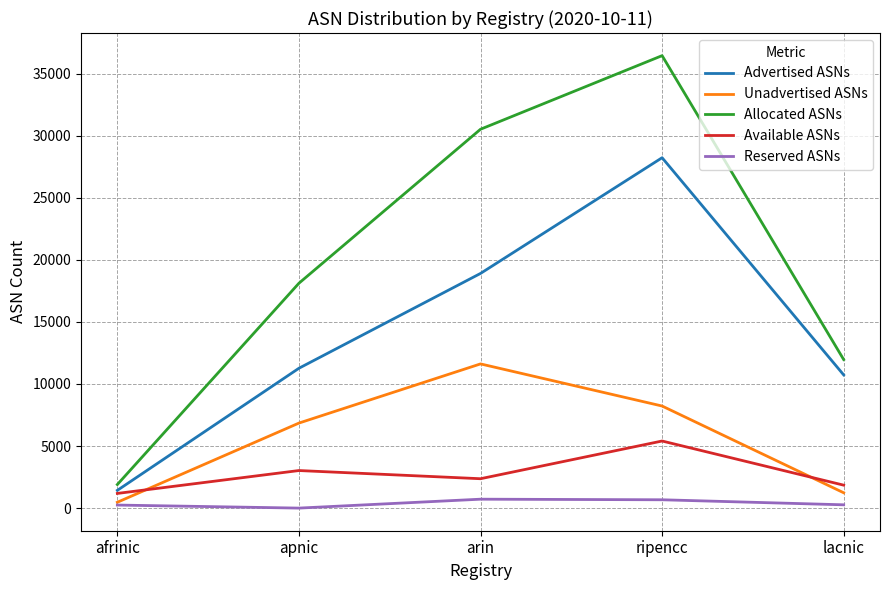

At which category is the sum across all series the highest?

ripencc